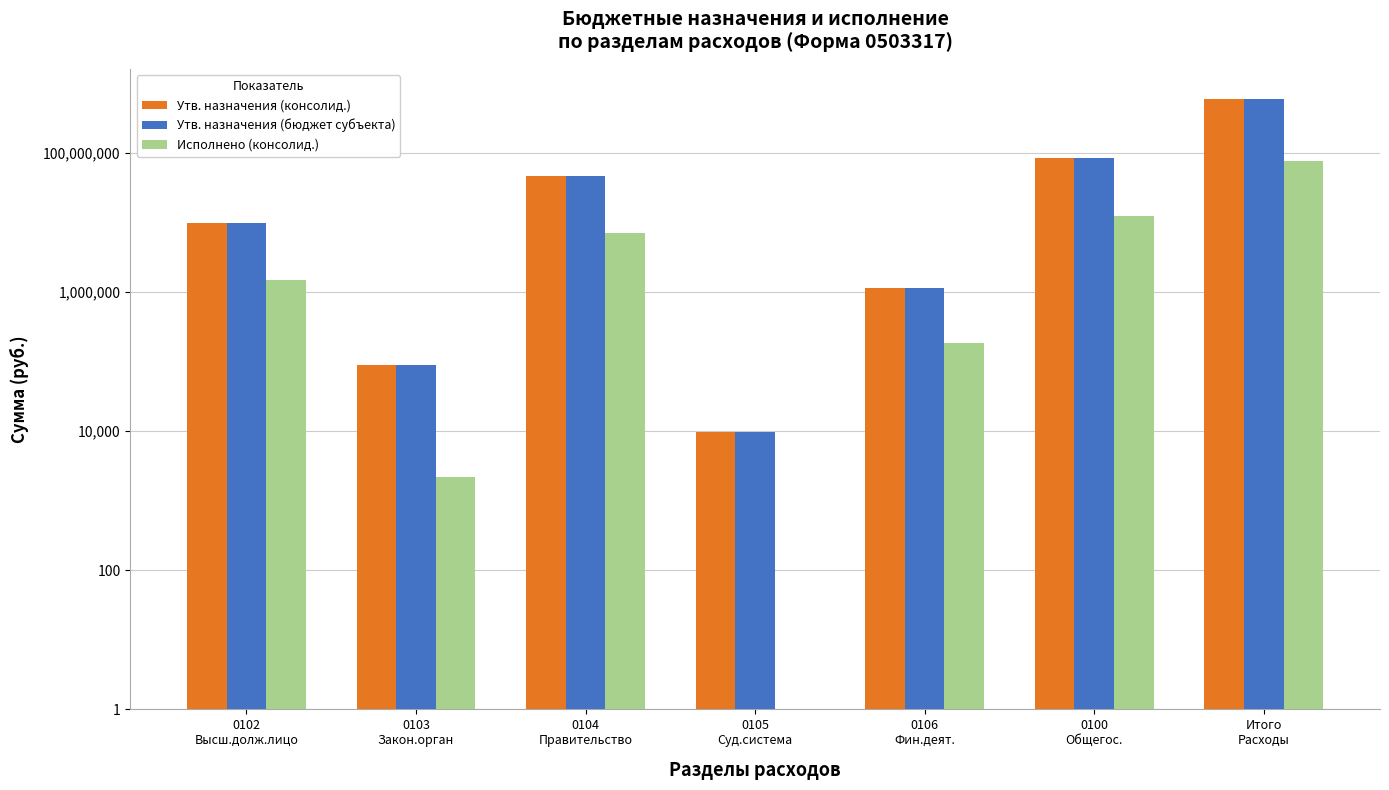

What is the value of the Исполнено (консолид.) bar at the 5th from the left?

185986.4